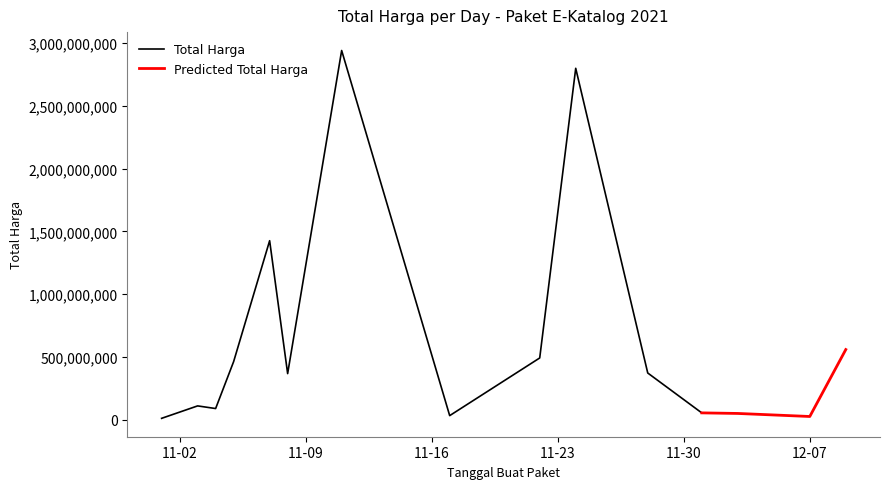

The chart shows a value of 39654170 at 2021-12-07. True or false?

False